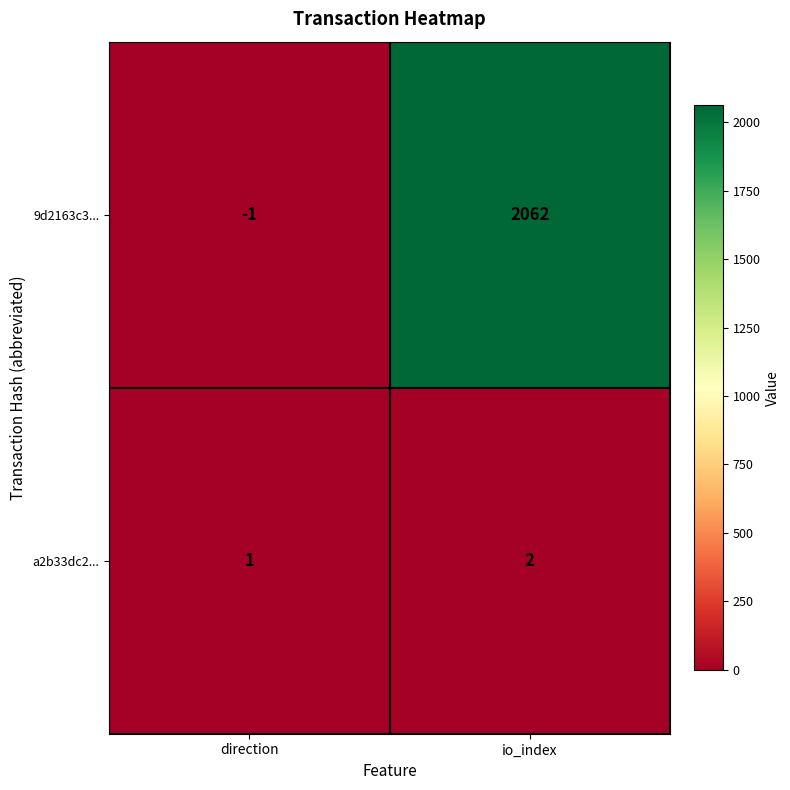

Is it true that a2b33dc2... equals 2 at io_index?

True